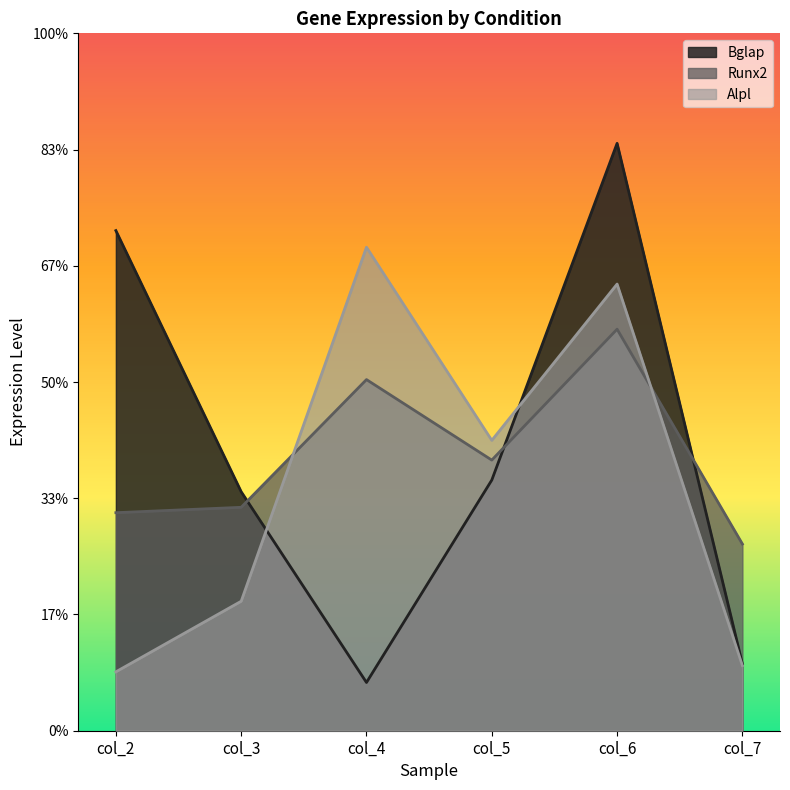

At which category does the chart reach its peak across all series?

col_6